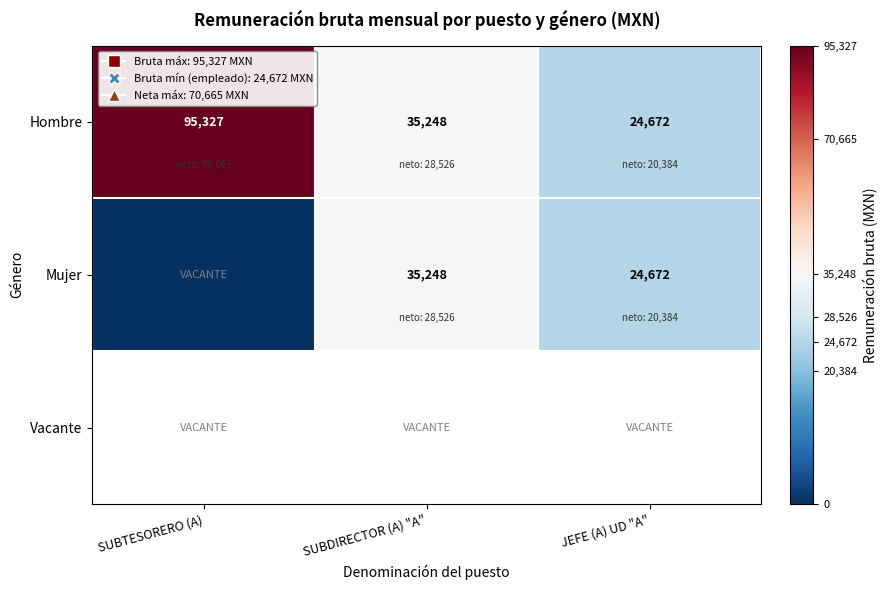

How many data points in Hombre are less than 35248?

1